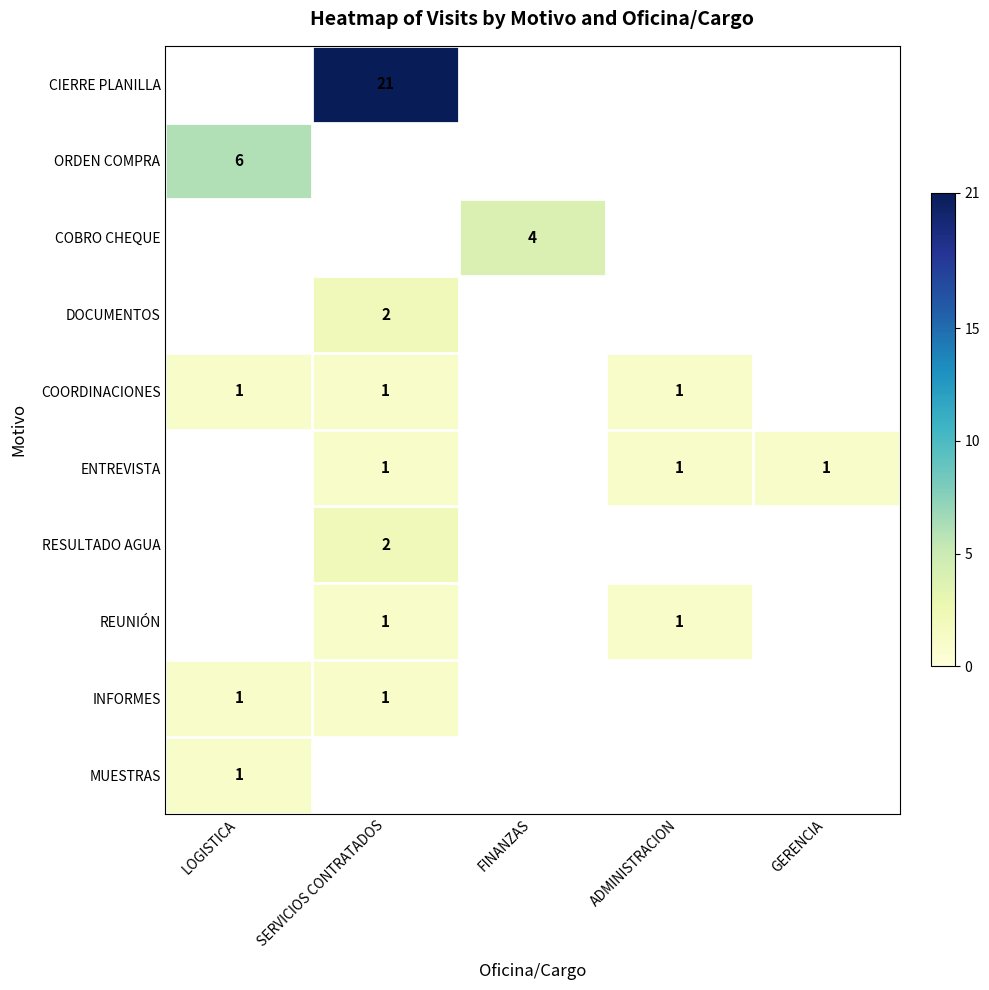

True or false: RESULTADO AGUA has a value of 2 at SERVICIOS CONTRATADOS.

True